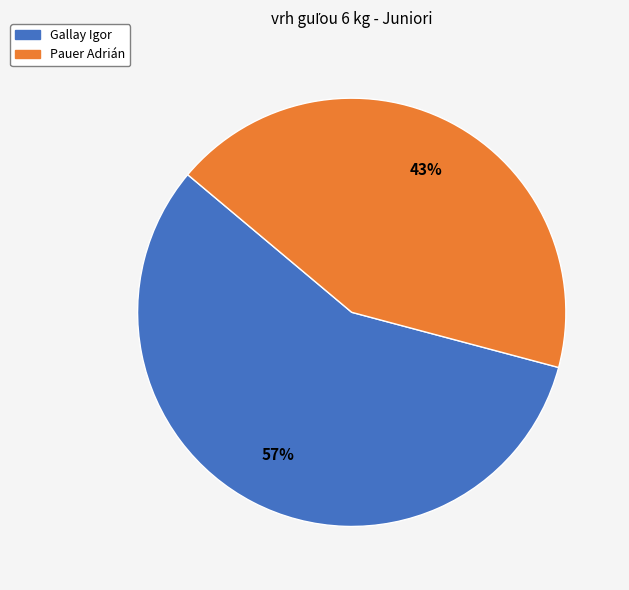

Is the sum of Gallay Igor and Pauer Adrián greater than half?

Yes